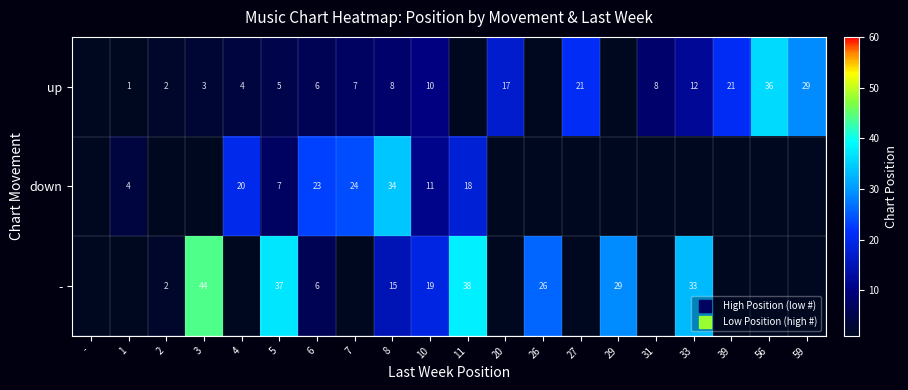

Which series has the largest total across all categories?

-